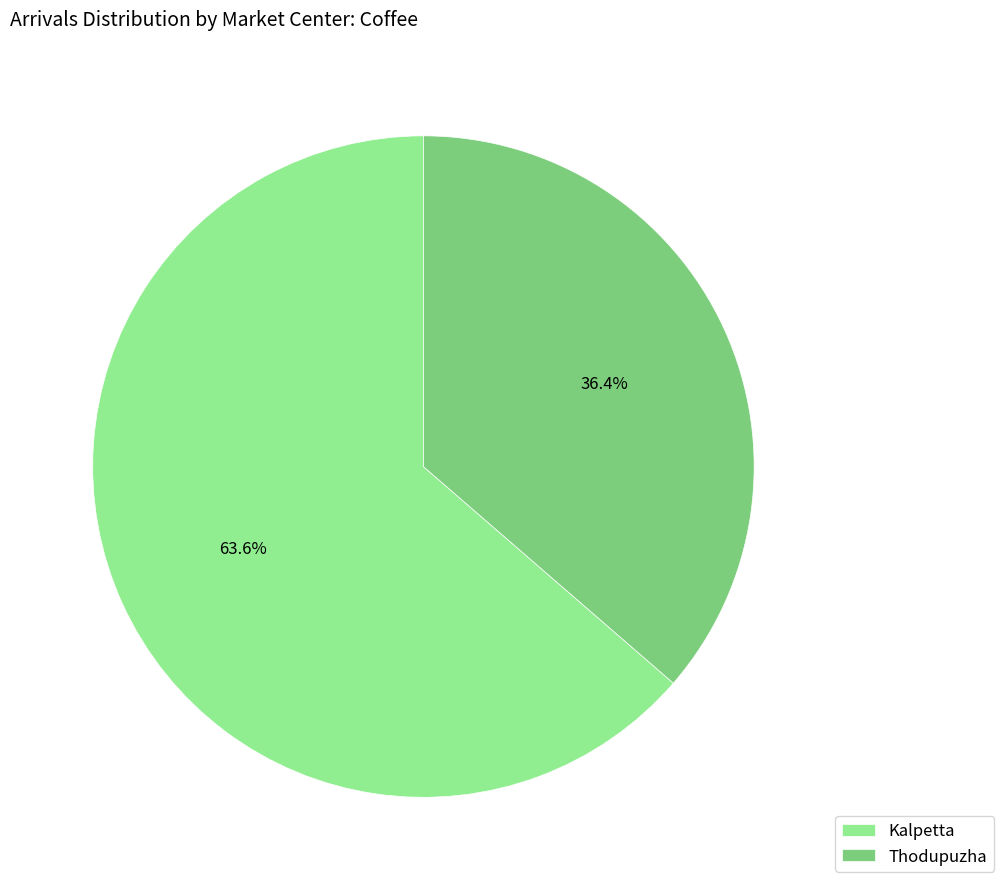

Does Thodupuzha represent more than half of the total?

No